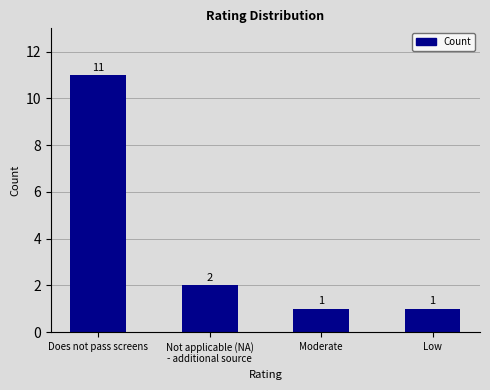

How many categories are shown in the chart?

4